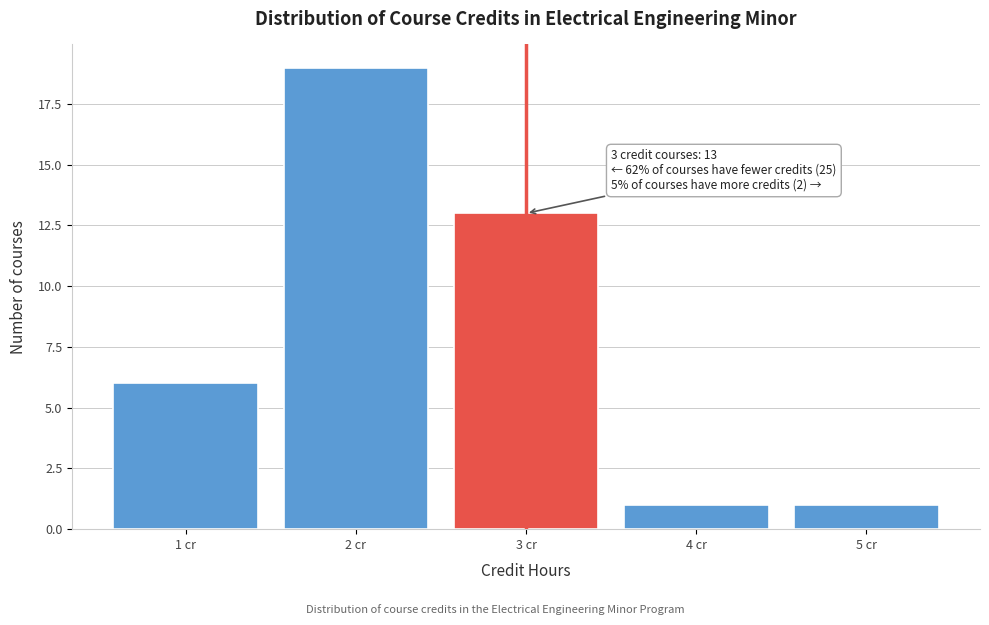

Which range on the x-axis has the tallest bar?

1.5 to 2.5